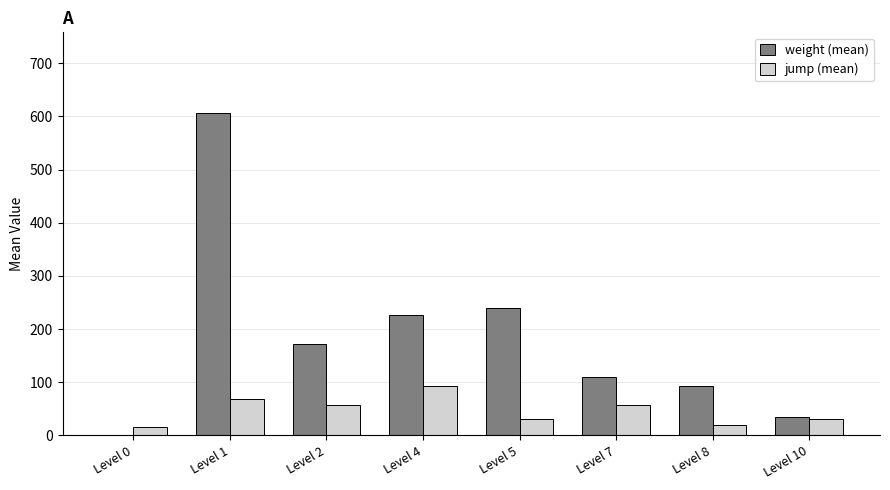

At which category is the sum across all series the highest?

Level 1